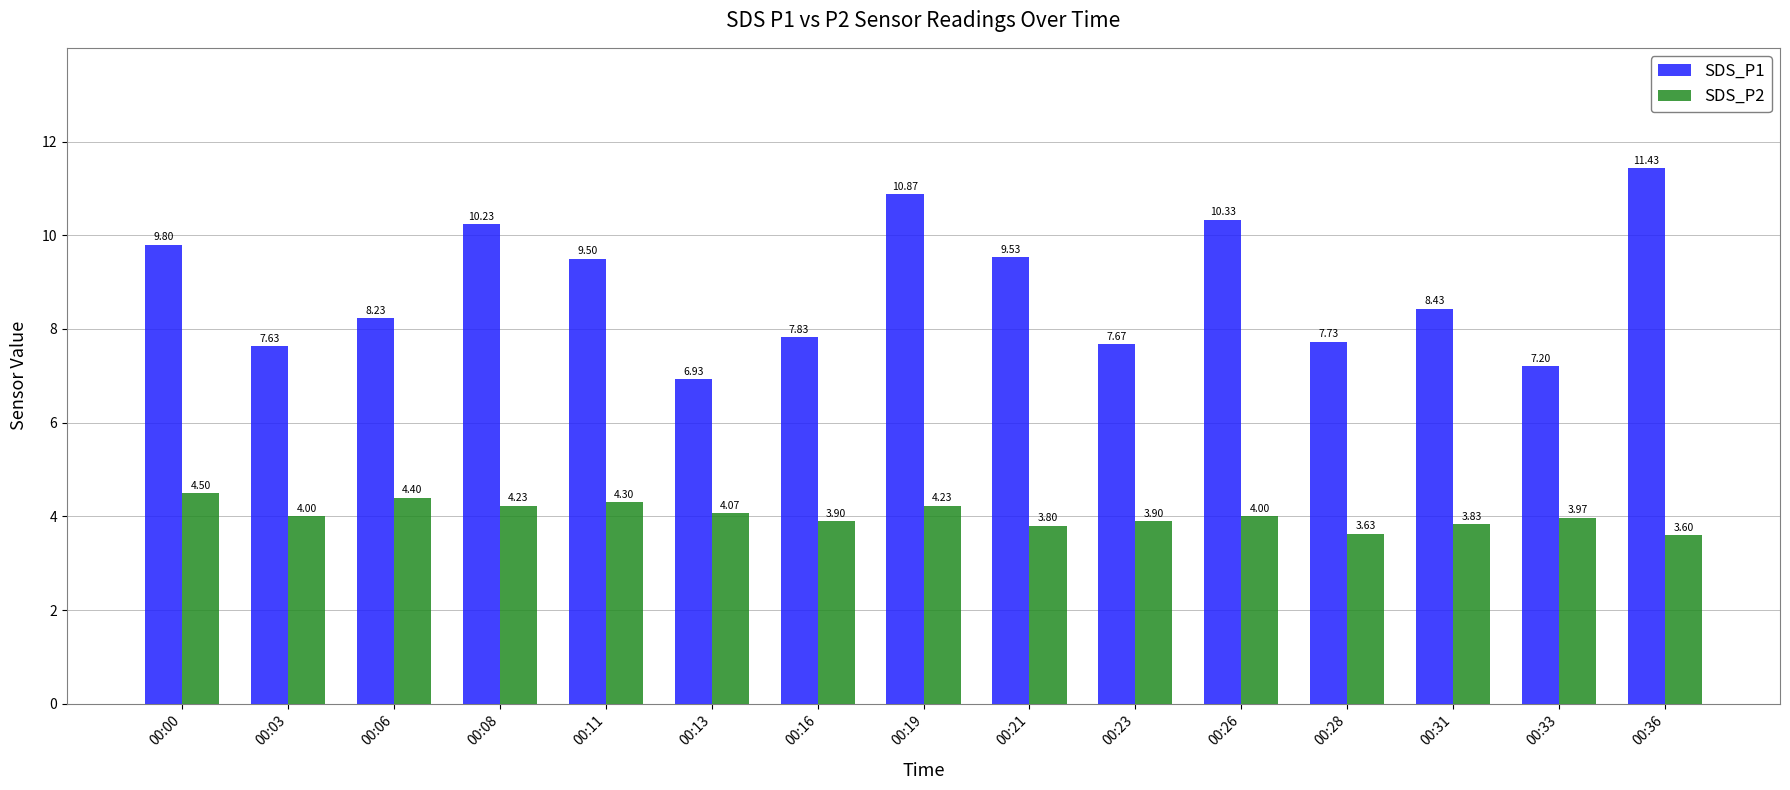

What are all the series names shown in the legend?

SDS_P1, SDS_P2